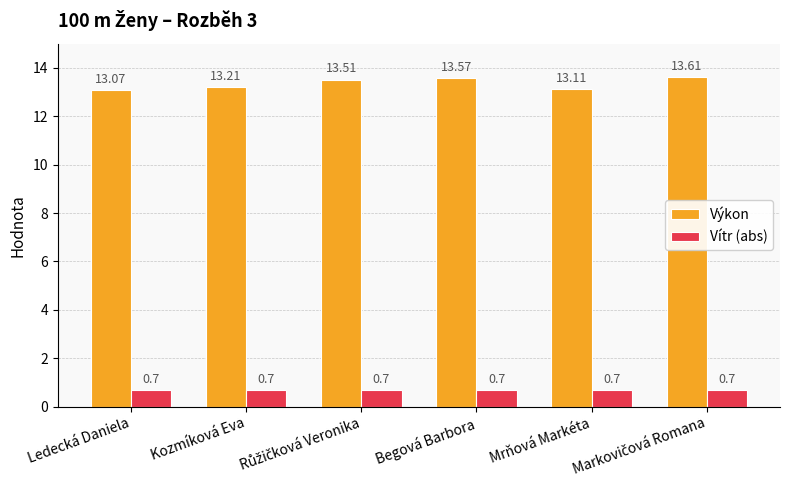

True or false: Výkon has a value of 8.0 at Kozmíková Eva.

False